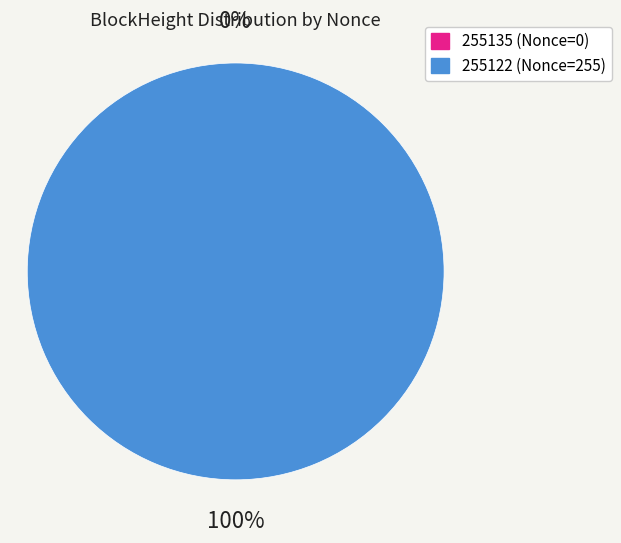

Between 255135 and 255122, which is larger?

255122